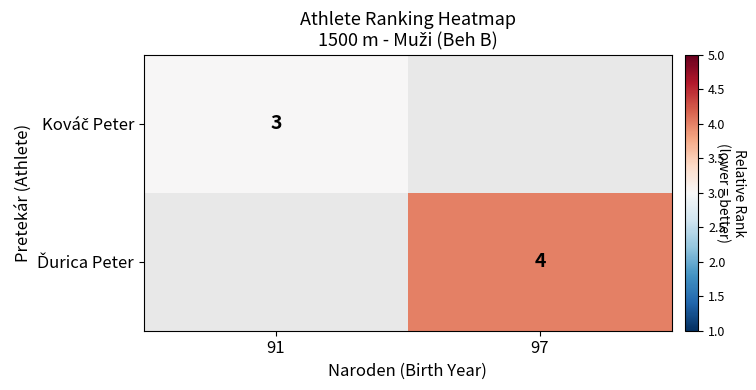

True or false: Ďurica Peter has a value of 4.0 at 97.

True